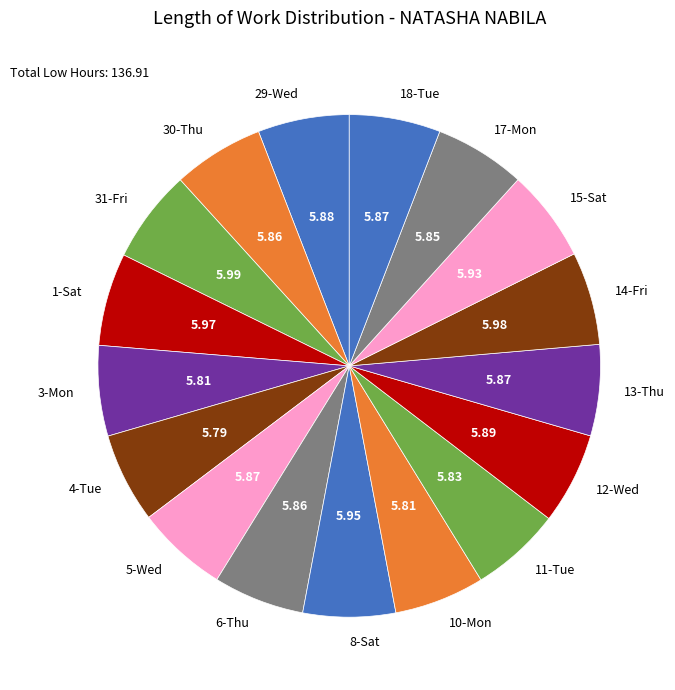

Does 17-Mon represent more than half of the total?

No